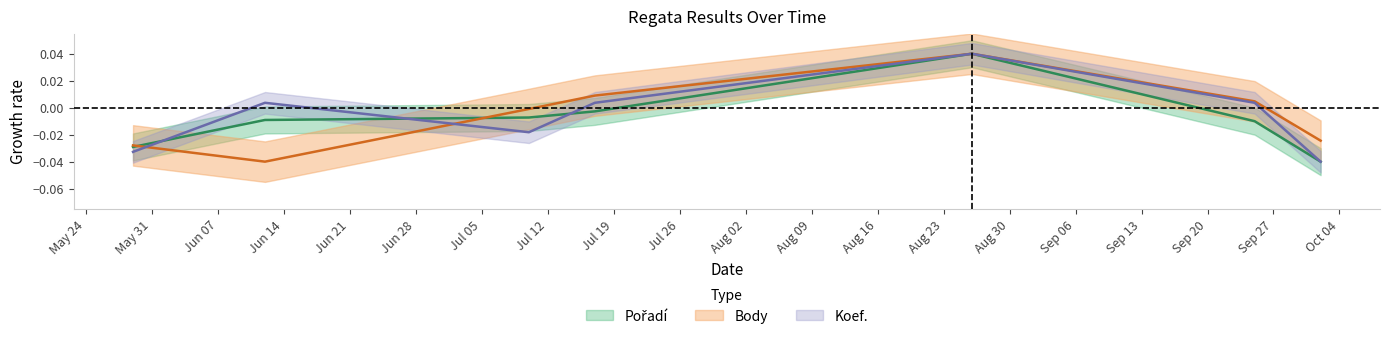

What are all the series names shown in the legend?

Pořadí, Body, Koef.